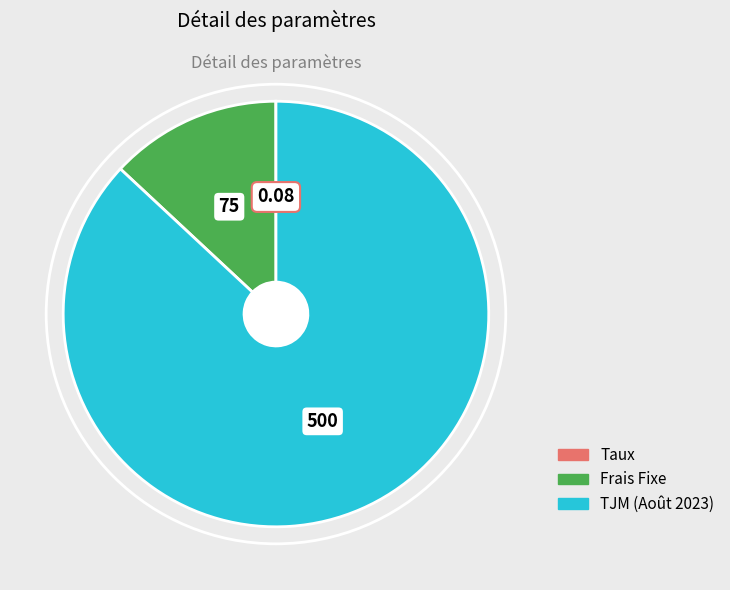

Is there a majority slice in this chart?

Yes